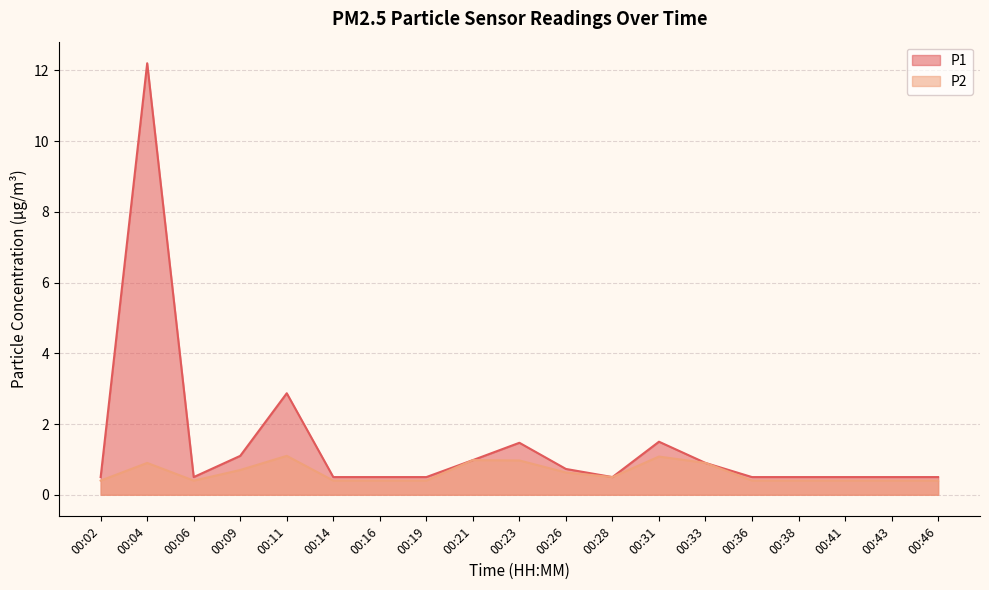

Which label corresponds to the smallest value in the chart?

00:02